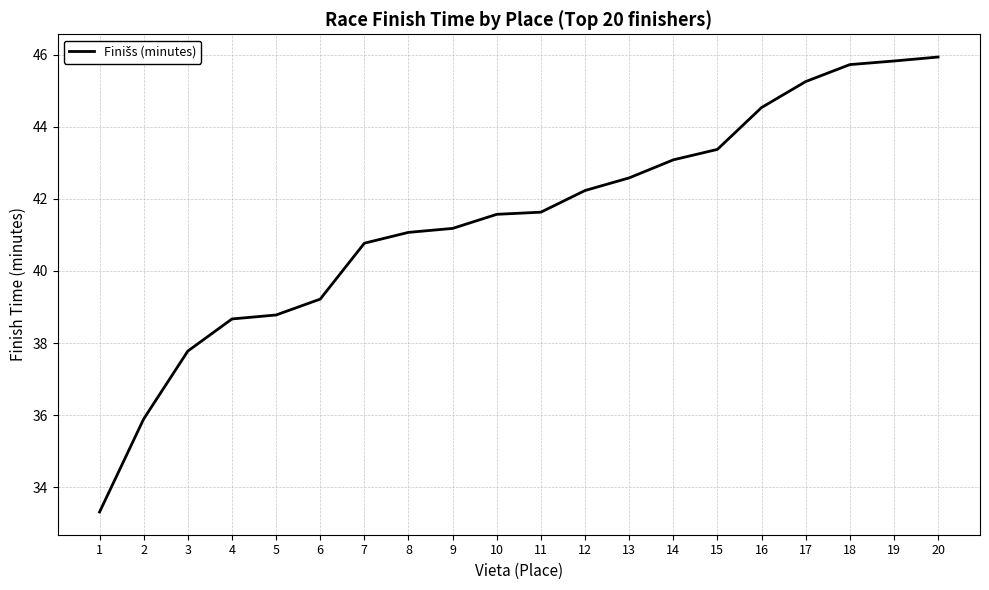

Is it true that the value at 16 is 44.5?

True